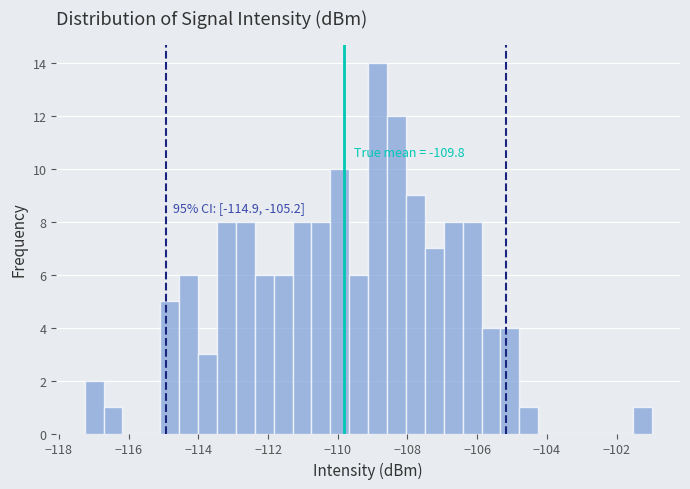

Around what value on the x-axis is the tallest bar? Give the approximate position of its centre, as read against the axis.

-108.8